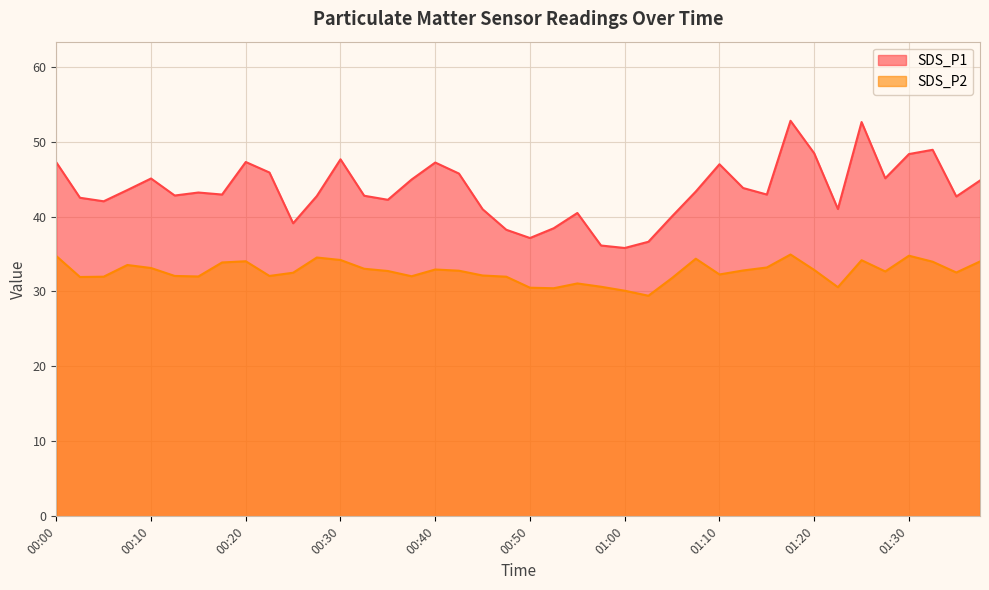

Reading right to left, extract all data points from this chart.

SDS_P1: 01:38=44.8	01:35=42.7	01:33=48.9	01:30=48.3	01:28=45.1	01:25=52.6	01:23=41.0	01:20=48.4	01:18=52.8	01:15=42.9	01:13=43.8	01:10=47.0	01:08=43.3	01:05=40.0	01:03=36.6	01:00=35.8	00:58=36.1	00:55=40.5	00:53=38.4	00:50=37.1	00:47=38.2	00:45=41.0	00:42=45.7	00:40=47.2	00:37=44.9	00:35=42.2	00:32=42.8	00:30=47.6	00:28=42.7	00:25=39.1	00:23=45.9	00:20=47.3	00:18=42.9	00:15=43.2	00:13=42.8	00:10=45.1	00:08=43.5	00:05=42.0	00:03=42.5	00:00=47.2
SDS_P2: 01:38=34.0	01:35=32.5	01:33=34.0	01:30=34.8	01:28=32.7	01:25=34.2	01:23=30.6	01:20=32.9	01:18=34.9	01:15=33.2	01:13=32.8	01:10=32.3	01:08=34.4	01:05=31.8	01:03=29.4	01:00=30.1	00:58=30.6	00:55=31.1	00:53=30.4	00:50=30.5	00:47=32.0	00:45=32.1	00:42=32.8	00:40=32.9	00:37=32.0	00:35=32.7	00:32=33.0	00:30=34.2	00:28=34.5	00:25=32.5	00:23=32.1	00:20=34.0	00:18=33.9	00:15=32.0	00:13=32.1	00:10=33.1	00:08=33.5	00:05=32.0	00:03=31.9	00:00=34.7